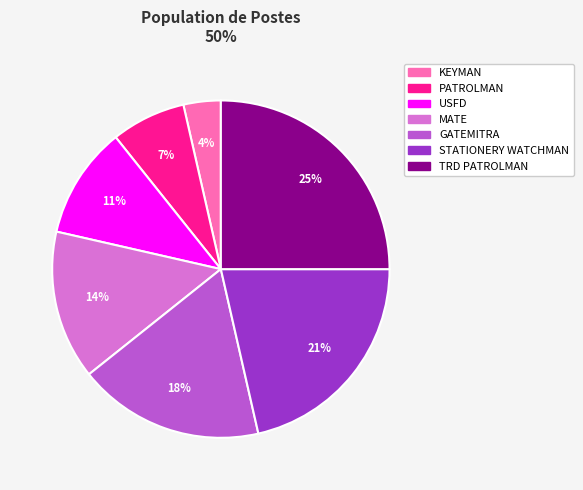

Which category has the smallest portion of the pie?

KEYMAN